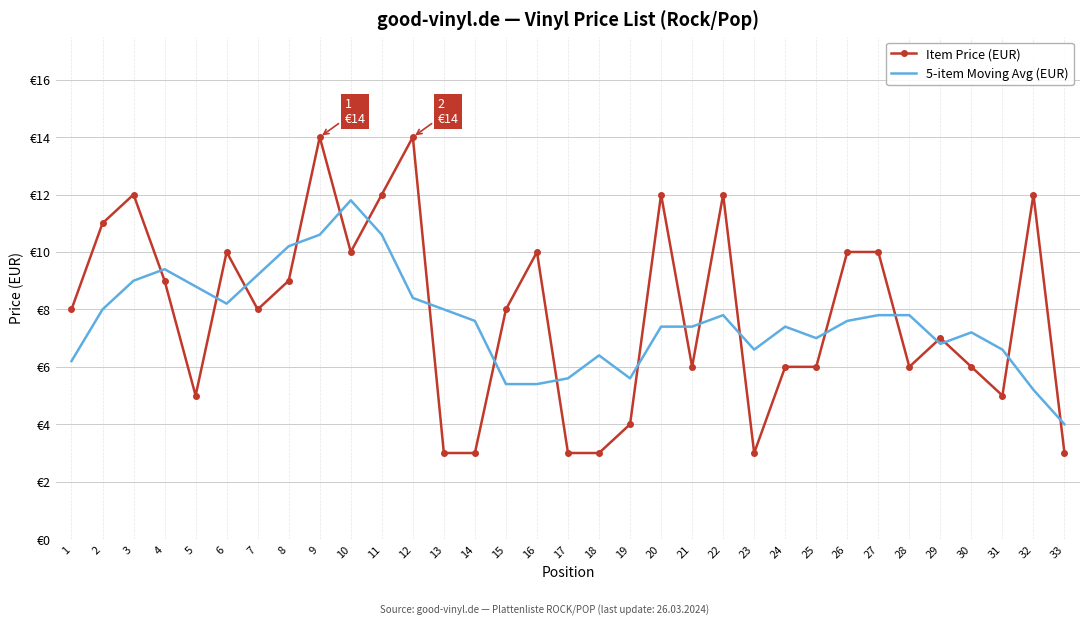

Which series has the largest total across all categories?

Item Price (EUR)